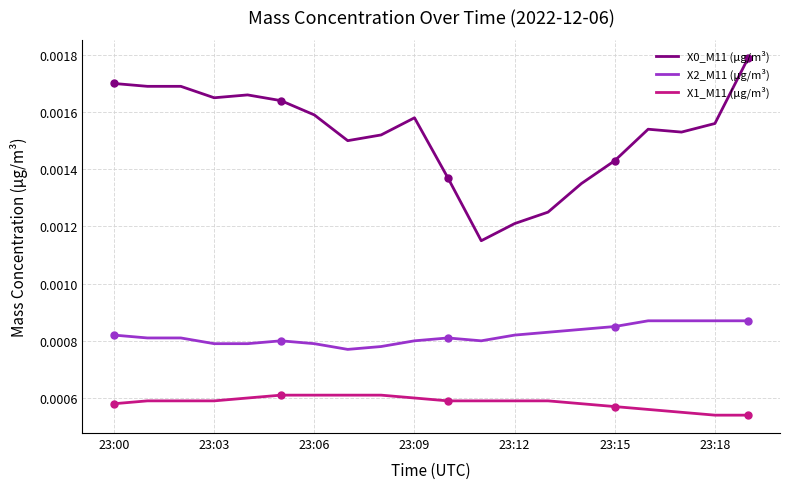

At which category is the sum across all series the highest?

19